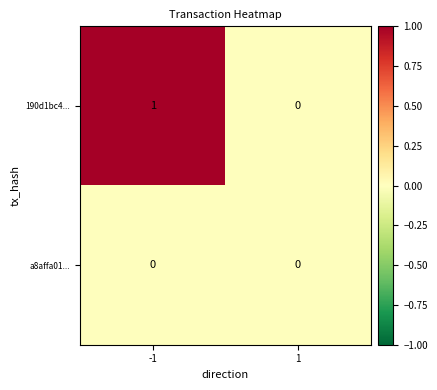

Which series has the largest total across all categories?

190d1bc4...